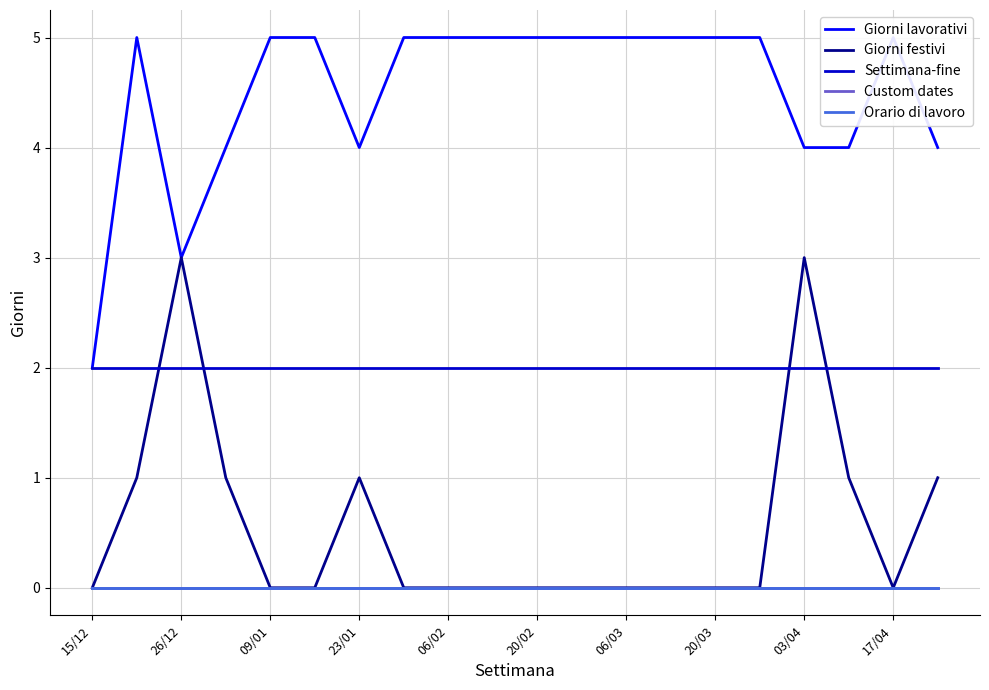

What is the difference between the maximum and minimum values in the Giorni lavorativi series?

3